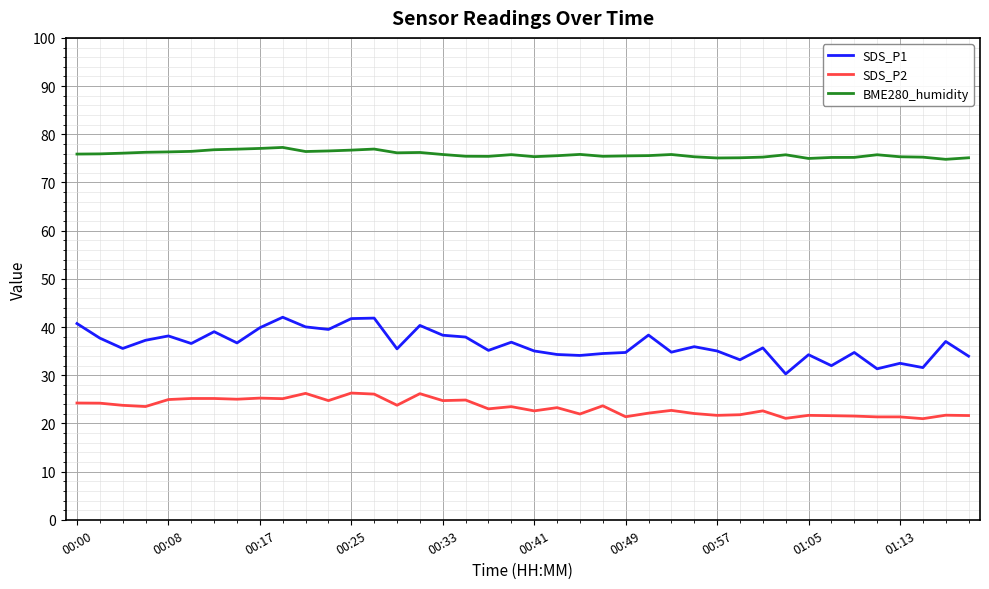

Which series has the largest range (max minus min)?

SDS_P1